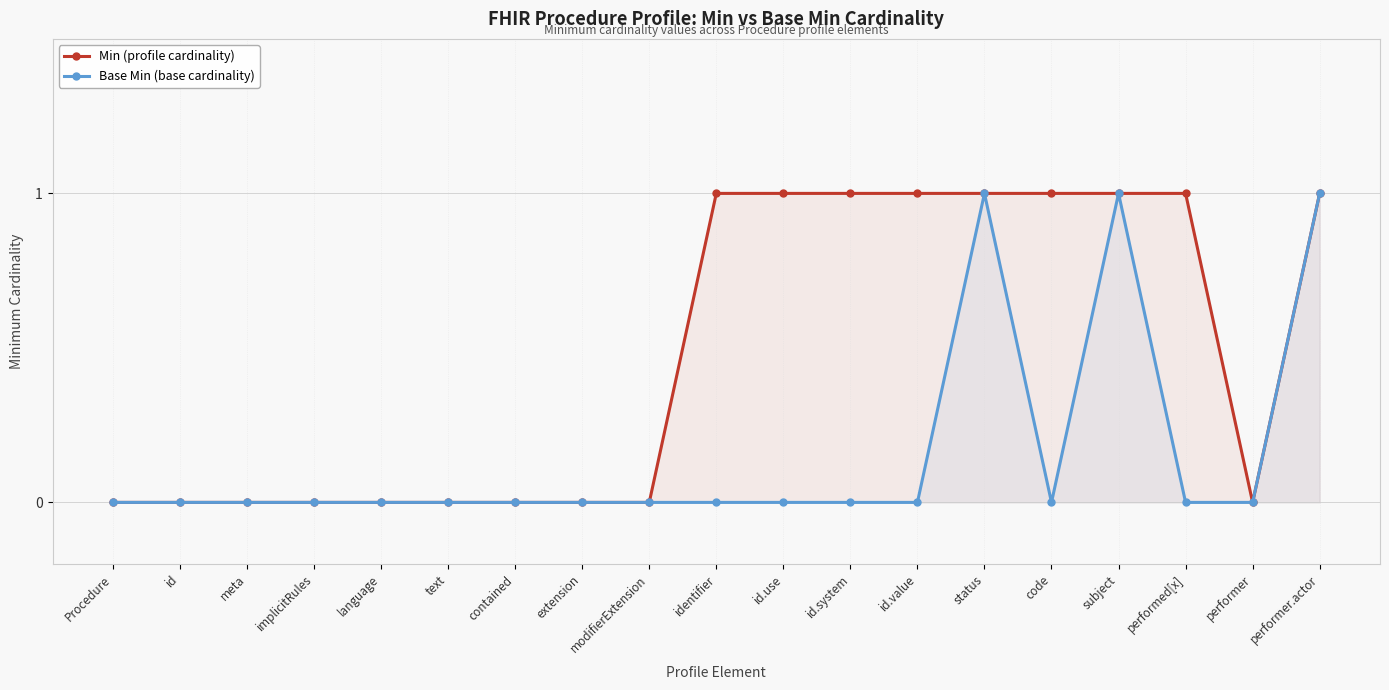

Which series has the largest total across all categories?

Min (profile cardinality)